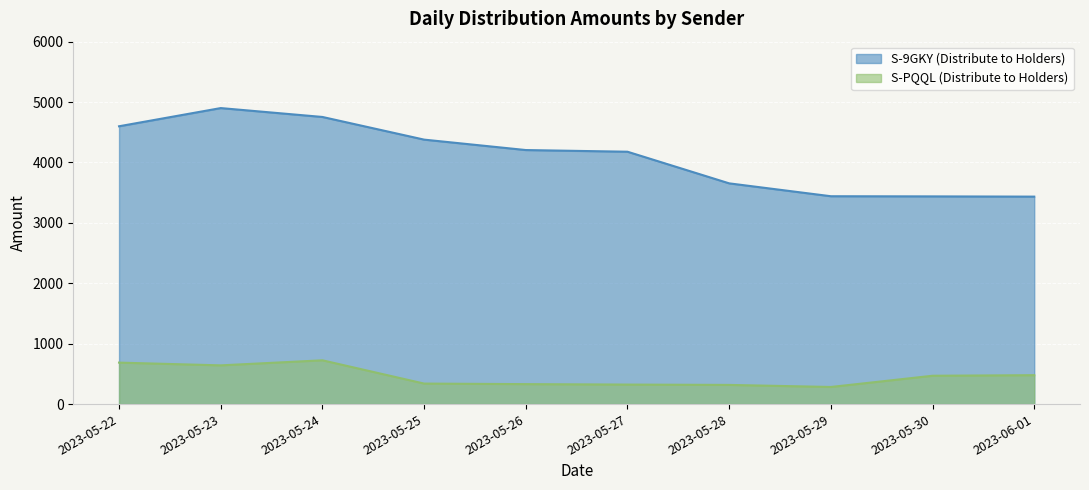

The S-PQQL (Distribute to Holders) series shows 724.9 at 2023-05-24. True or false?

True